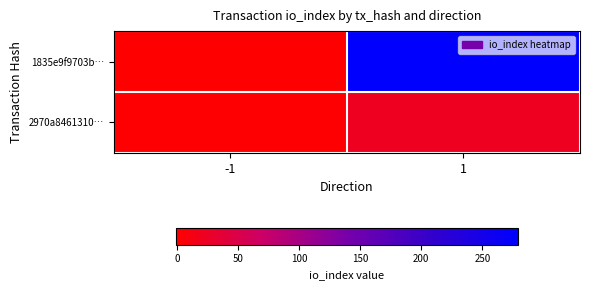

What is the total value across all series at 1?

301